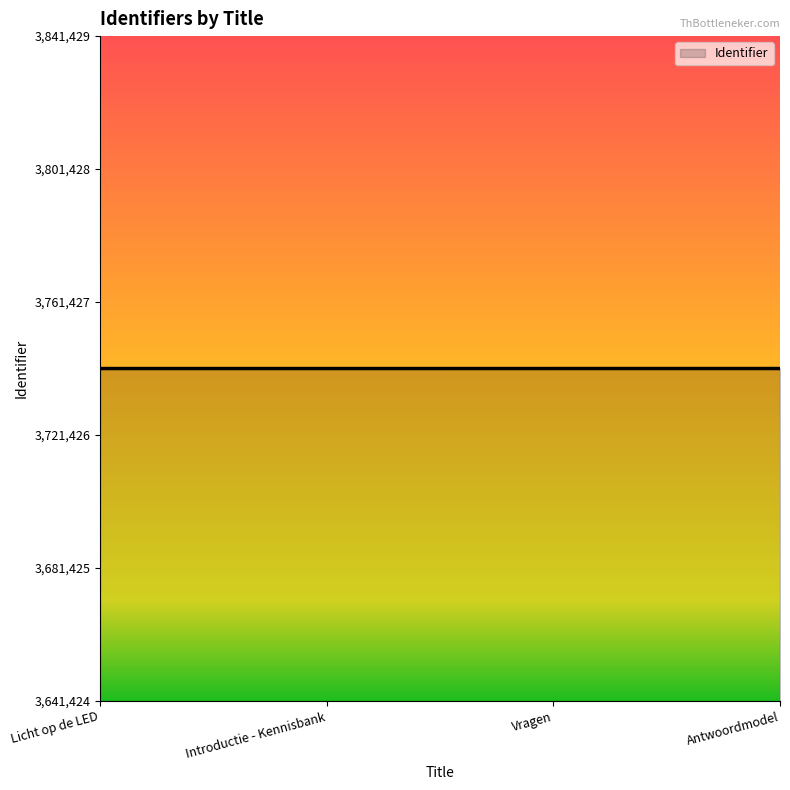

What is the difference between the second highest and second lowest values?

2